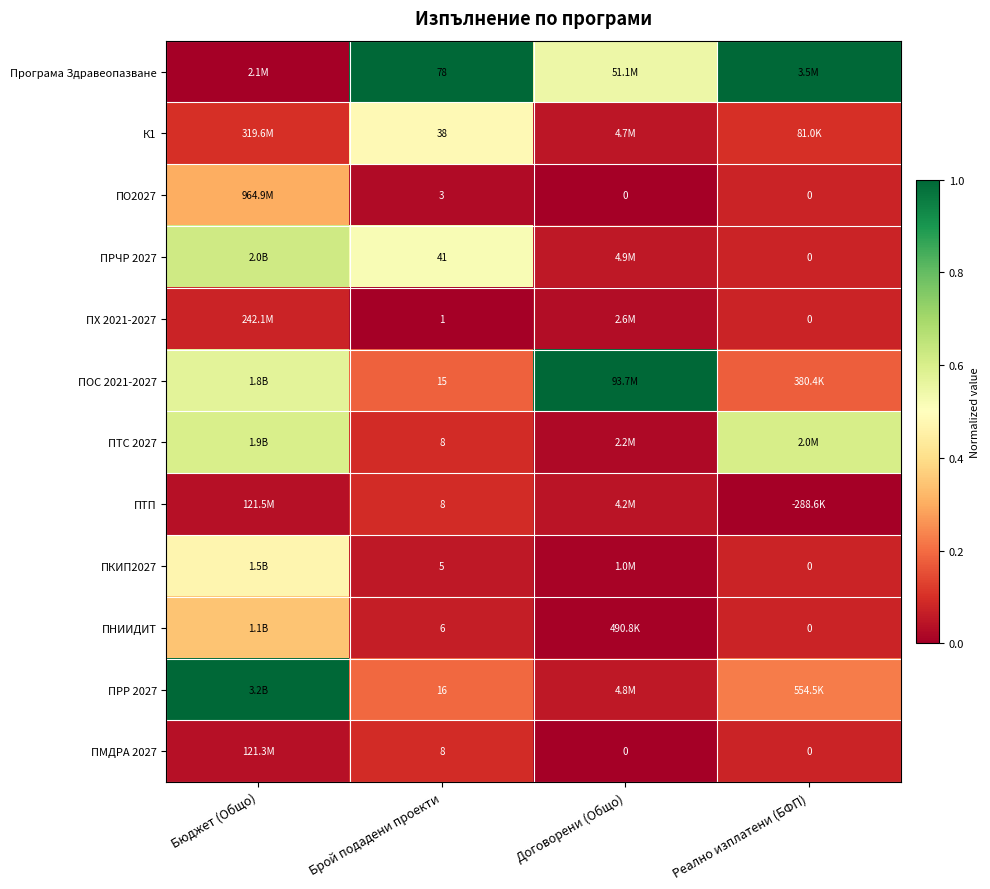

Which has a higher value, Брой подадени проекти or Бюджет (Общо)?

Брой подадени проекти